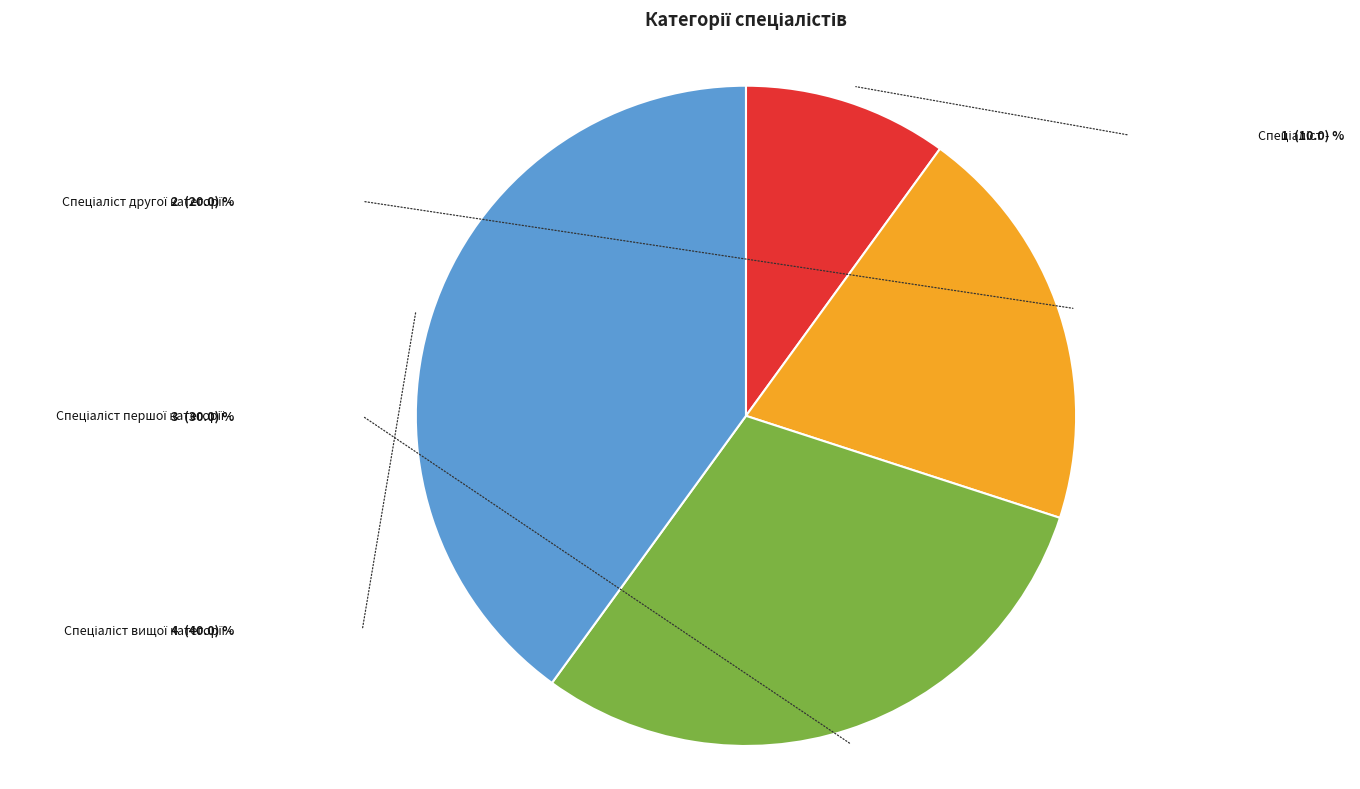

Is there a majority slice in this chart?

No